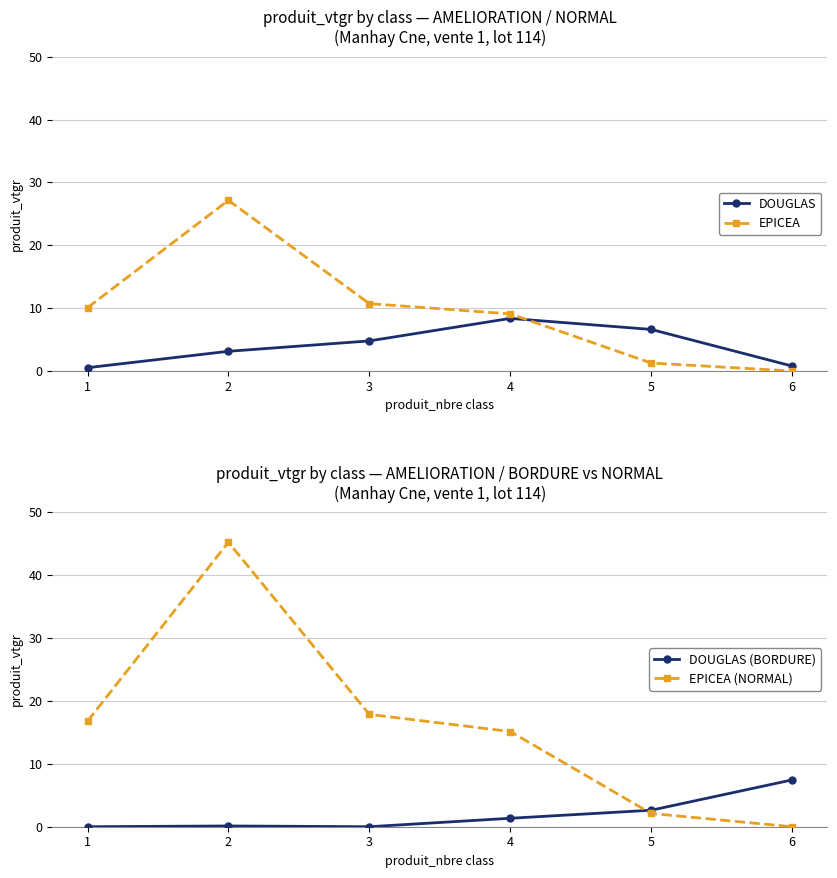

What is the difference between the second highest and second lowest values in the DOUGLAS (BORDURE) series?

2.6